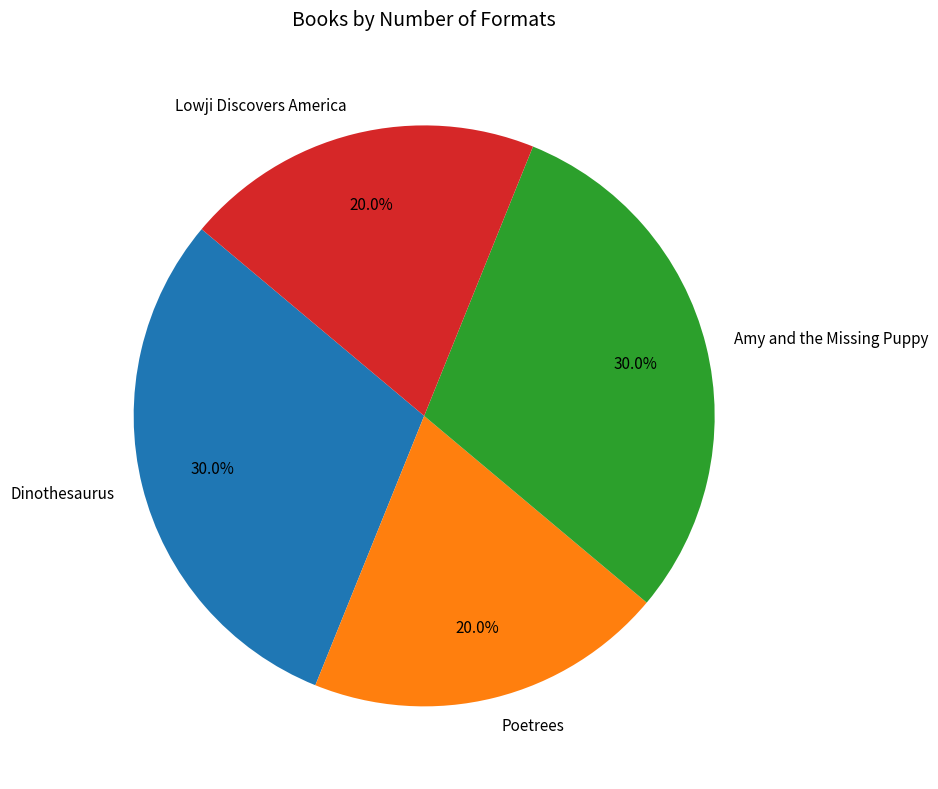

Does Dinothesaurus account for over 50% of the chart?

No